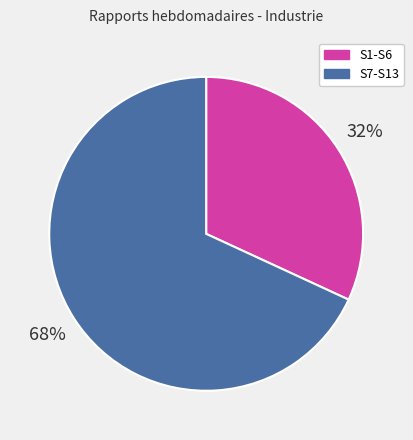

Between S1-S6 and S7-S13, which is larger?

S7-S13